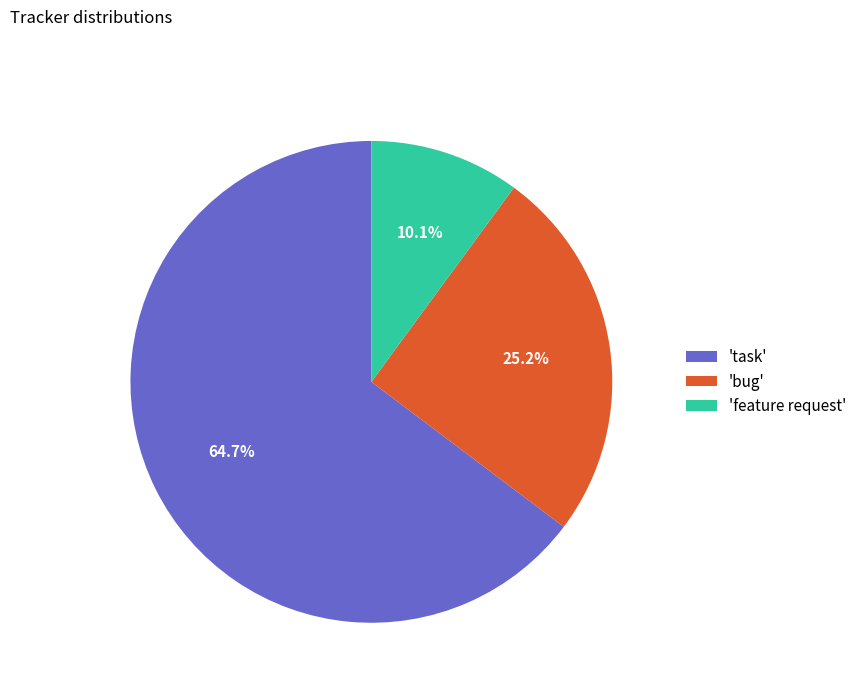

Is there a majority slice in this chart?

Yes